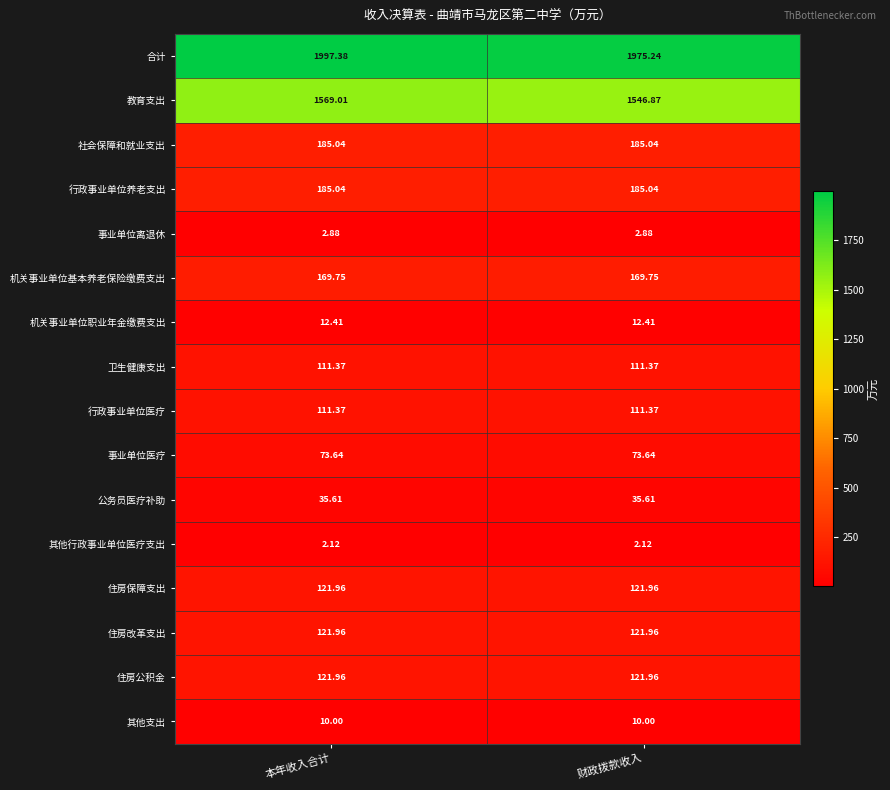

Is the value of 其他行政事业单位医疗支出 at 本年收入合计 greater than the value of 教育支出 at 财政拨款收入?

No